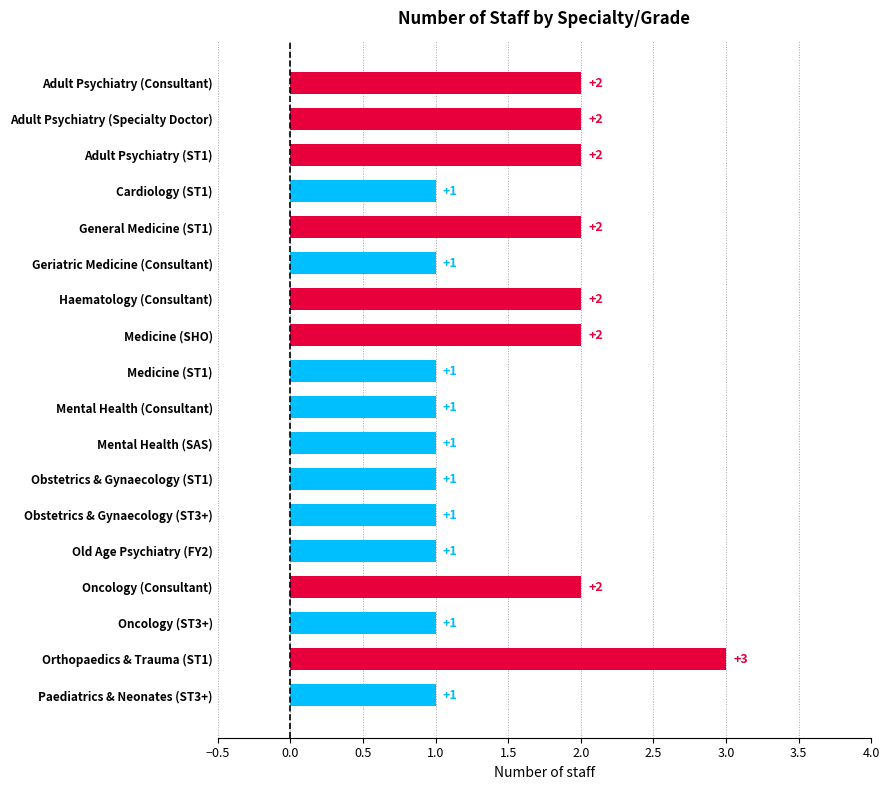

What is the change in value from Medicine (ST1) to Oncology (Consultant)?

+1